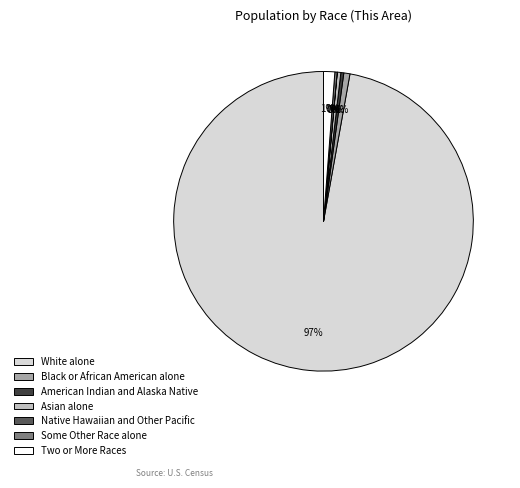

To the nearest percent, what portion does Two or More Races represent?

1%